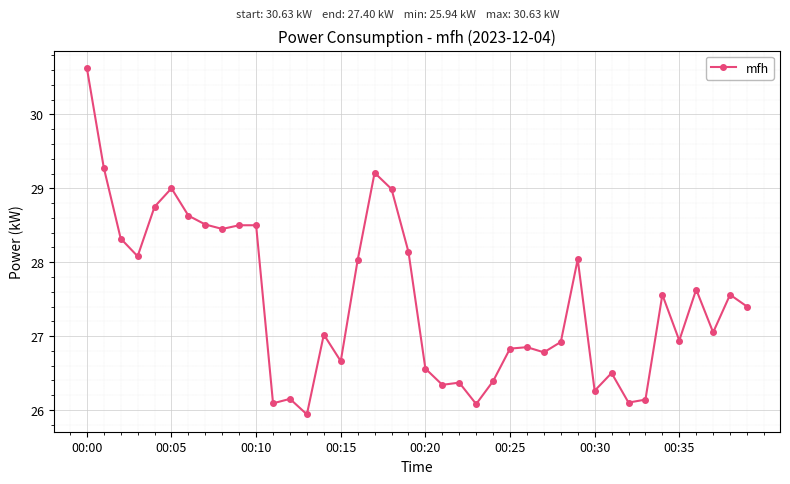

Does the chart display data point markers on the line(s)?

Yes